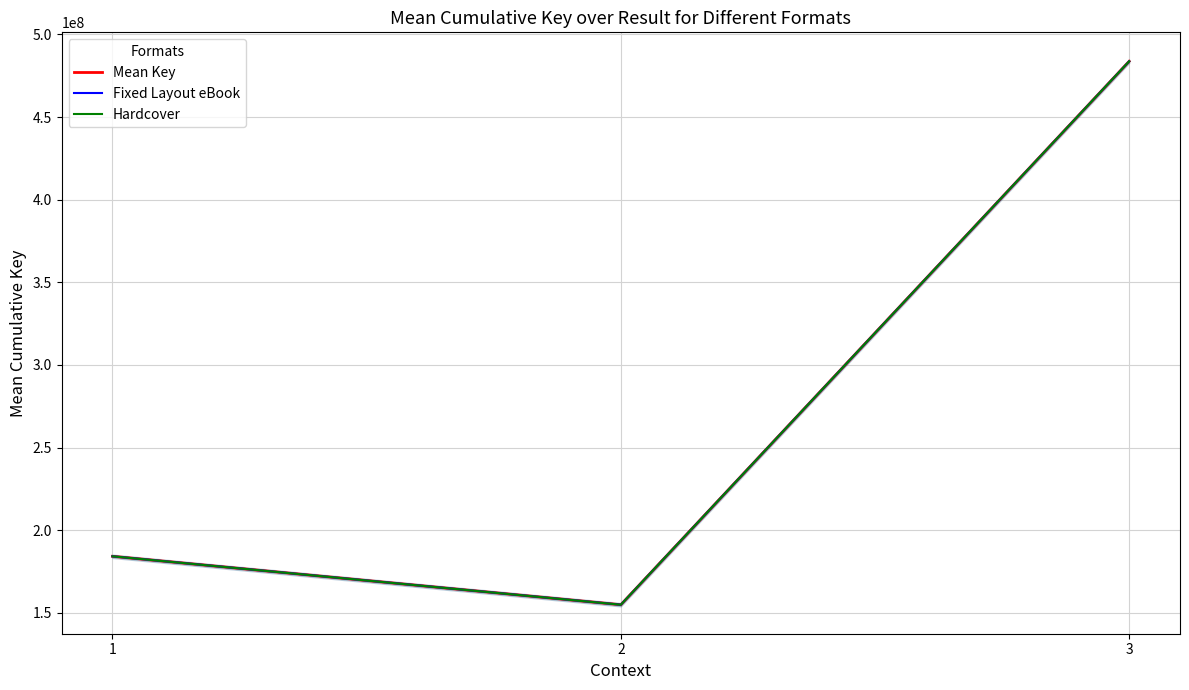

What is the average value of the Hardcover series?

274265847